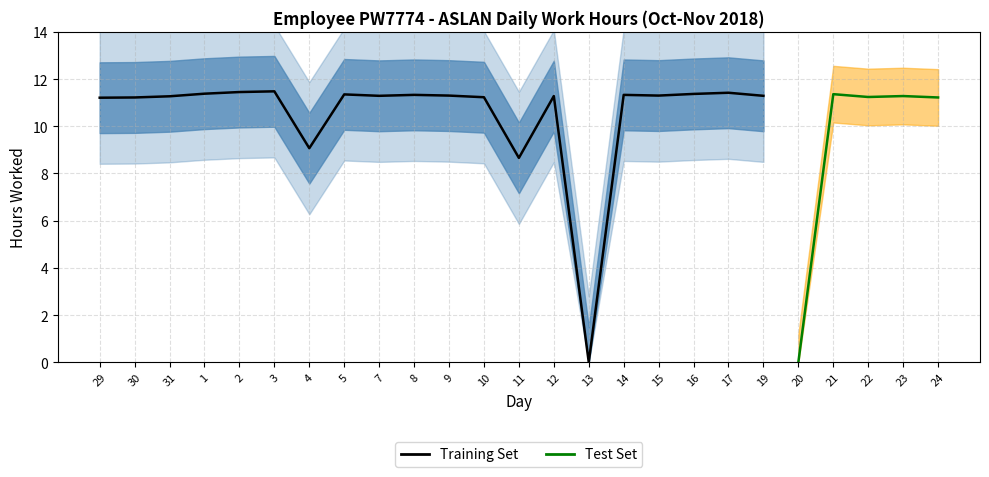

Reading left to right, list all the values displayed in this chart.

11.2	11.2	11.3	11.4	11.4	11.5	9.1	11.3	11.3	11.3	11.3	11.2	8.7	11.3	0.0	11.3	11.3	11.4	11.4	11.3	0.0	11.4	11.2	11.3	11.2